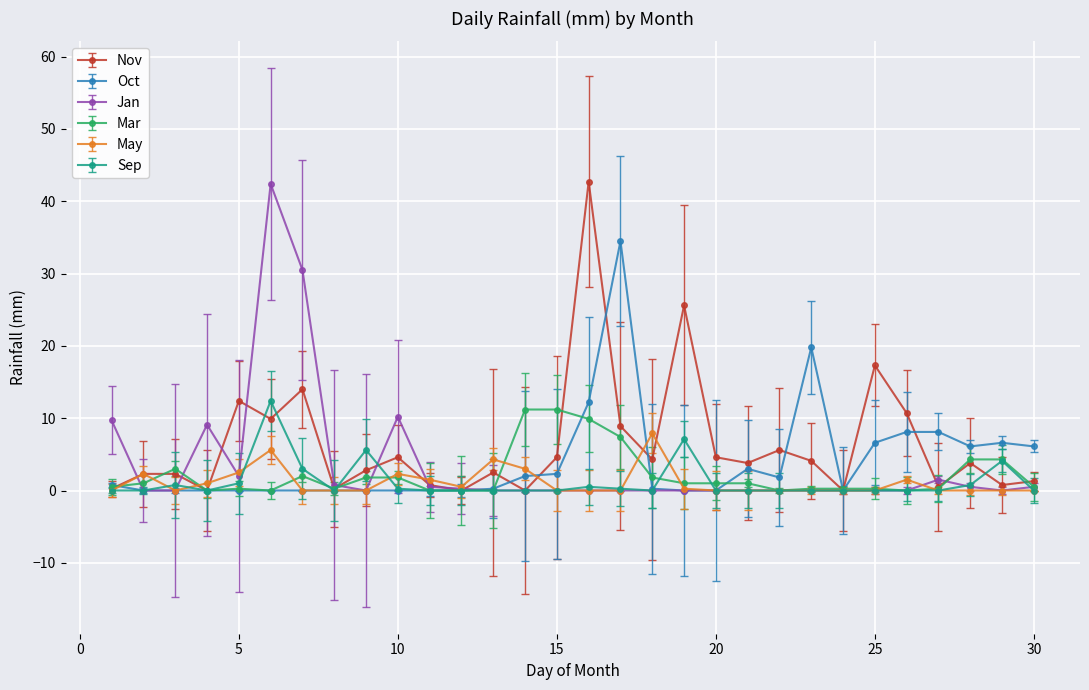

What is the greatest value displayed?

42.7